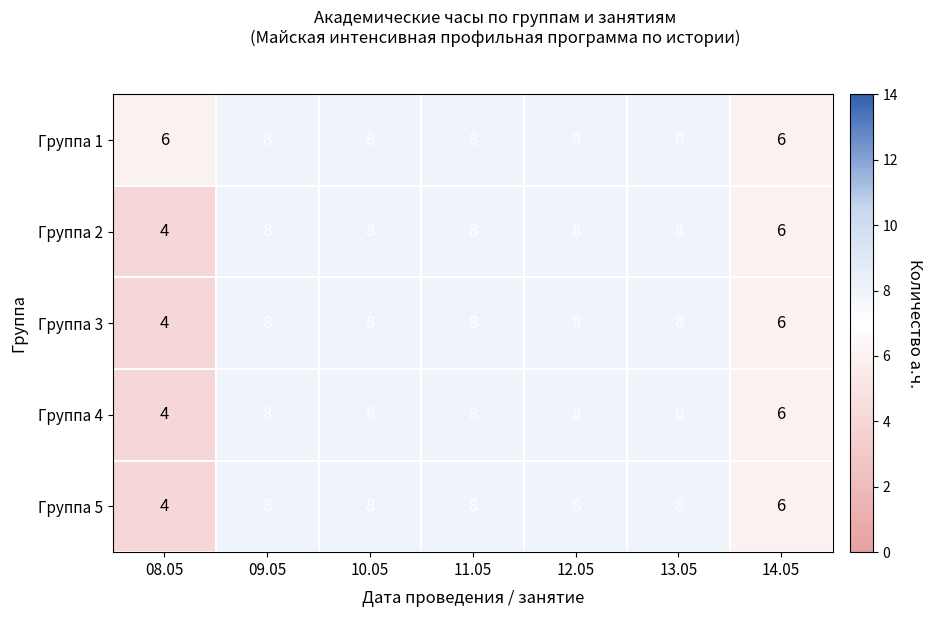

What is the approximate value of Группа 5 at 13.05?

8